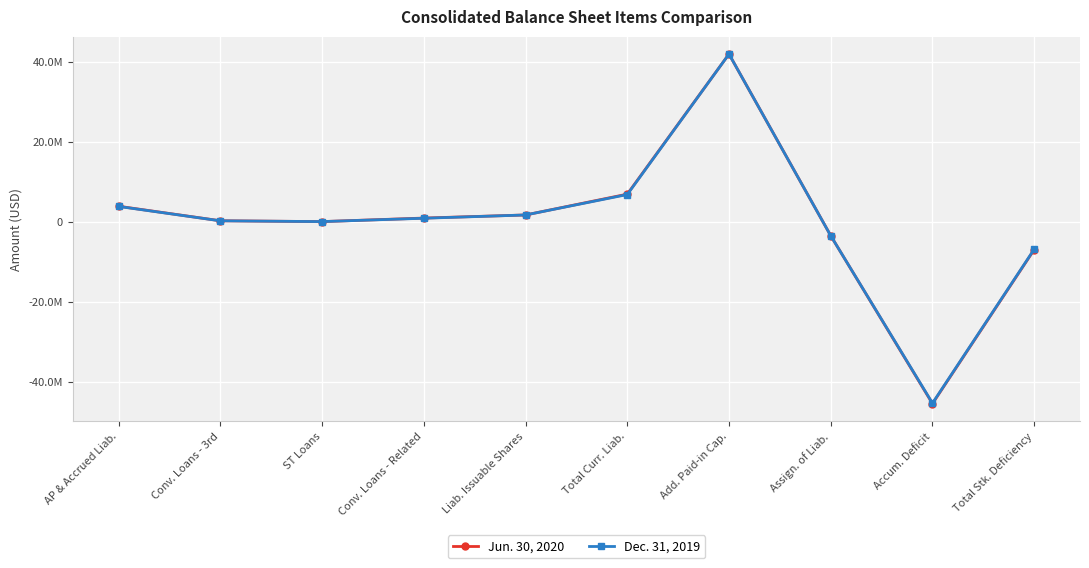

How many categories are shown in the chart?

10